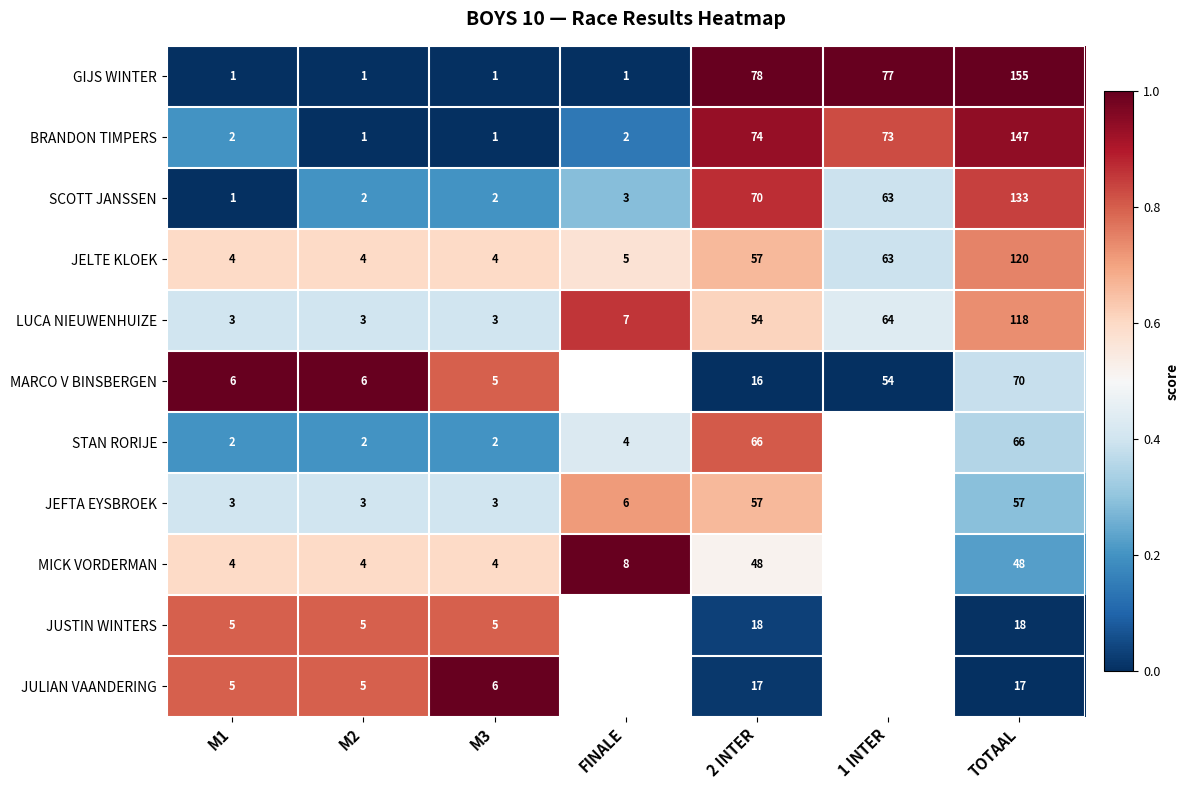

Between M3 and TOTAAL, which series saw the biggest shift?

GIJS WINTER